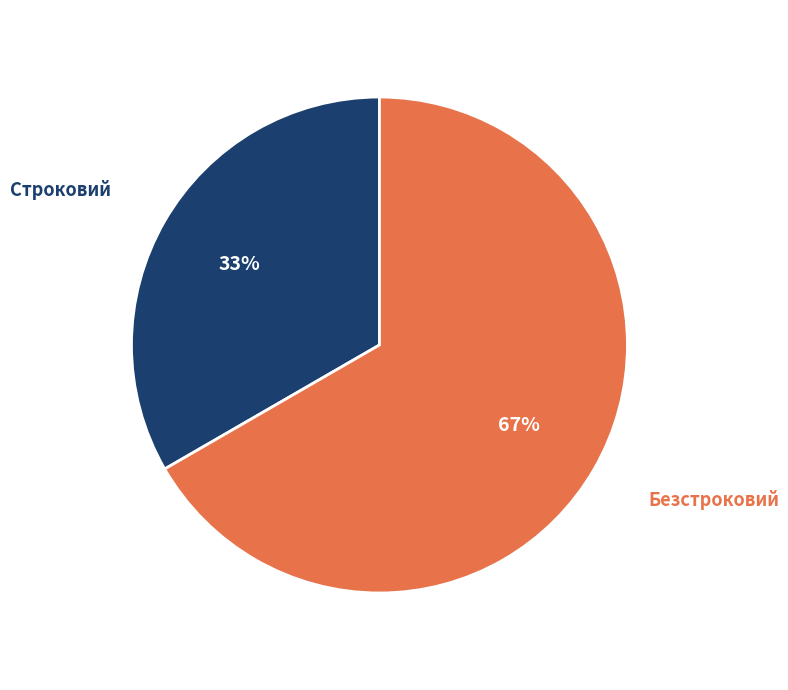

What is the majority slice?

Безстроковий